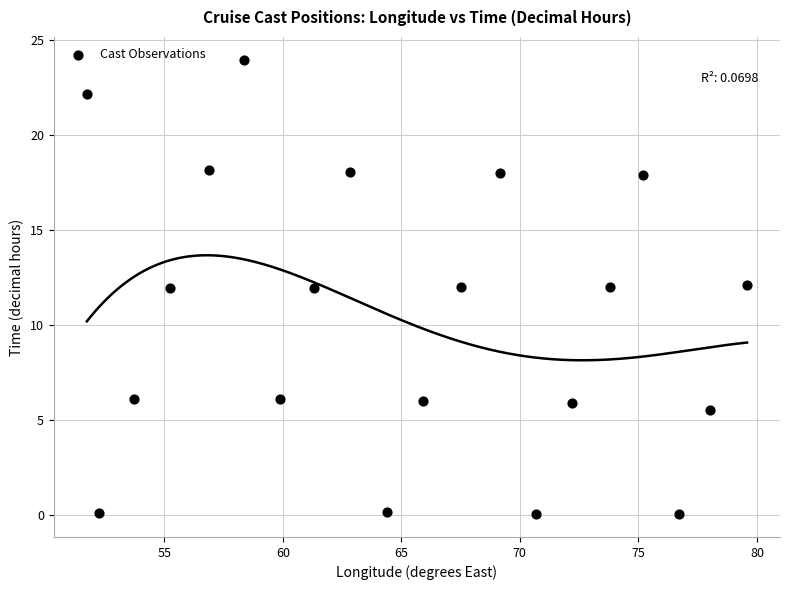

What is the range of X values (max minus min)?

27.9